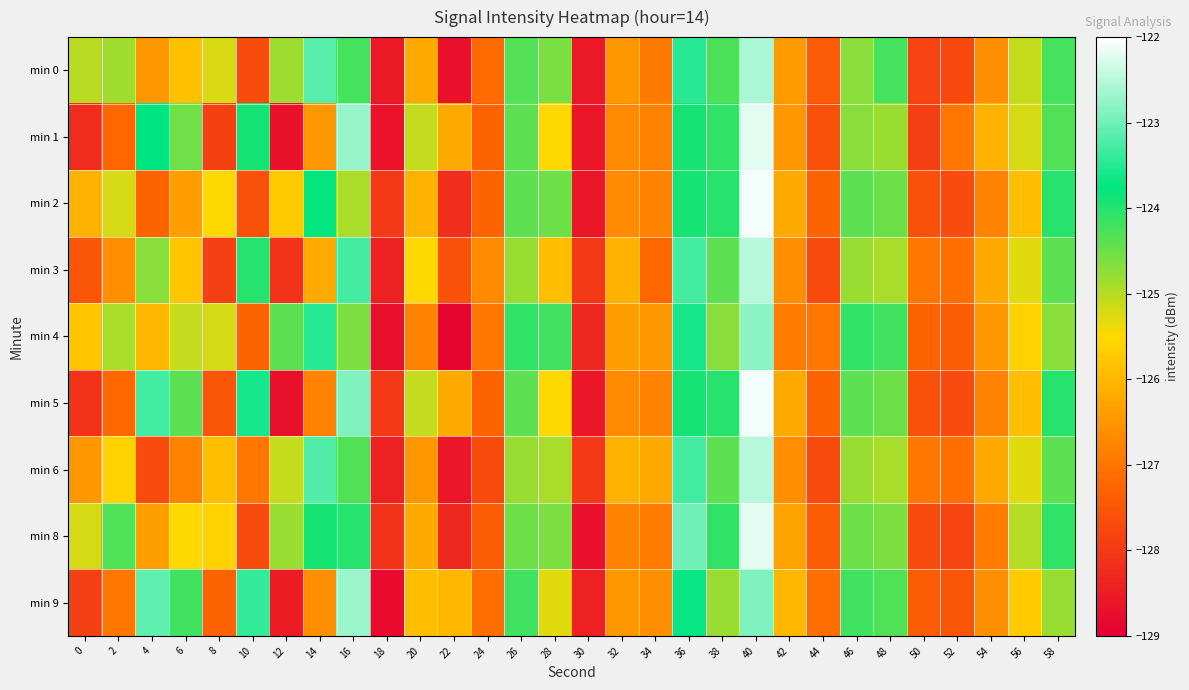

What is the total value across all series at 36?

-1112.1